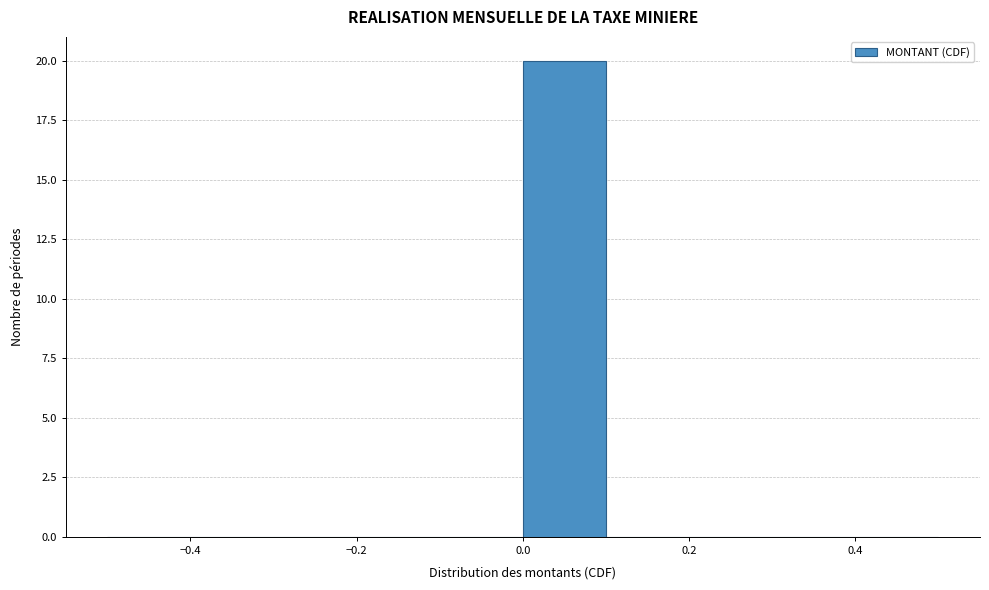

Which range on the x-axis has the tallest bar?

0.0 to 0.1